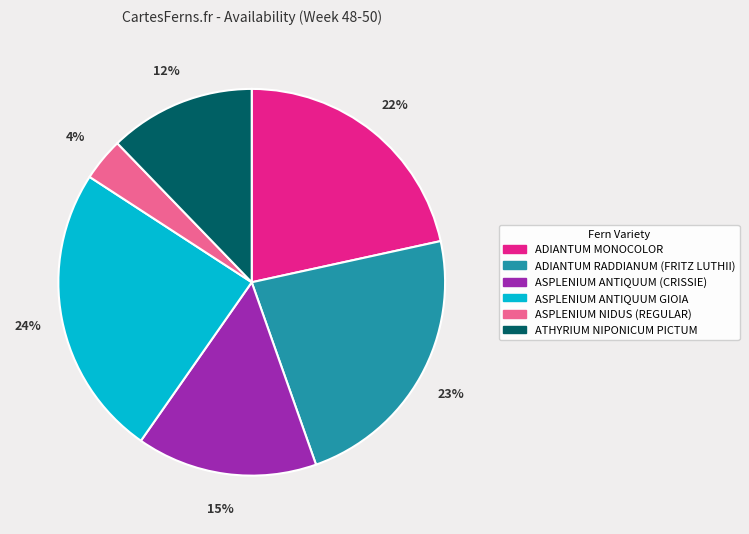

To the nearest percent, what percentage of the pie is ASPLENIUM ANTIQUUM (CRISSIE)?

15%